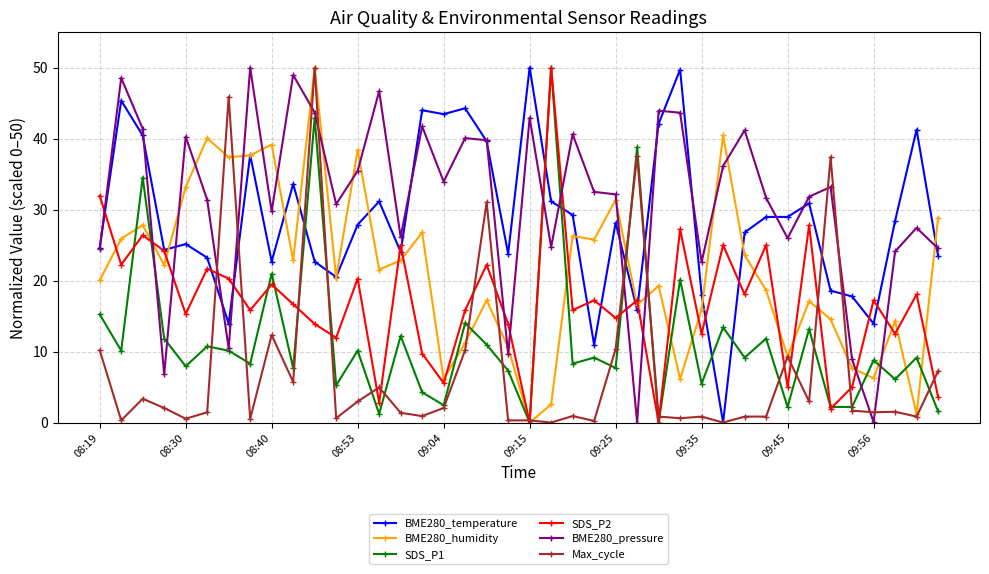

Which series has the largest total across all categories?

BME280_pressure